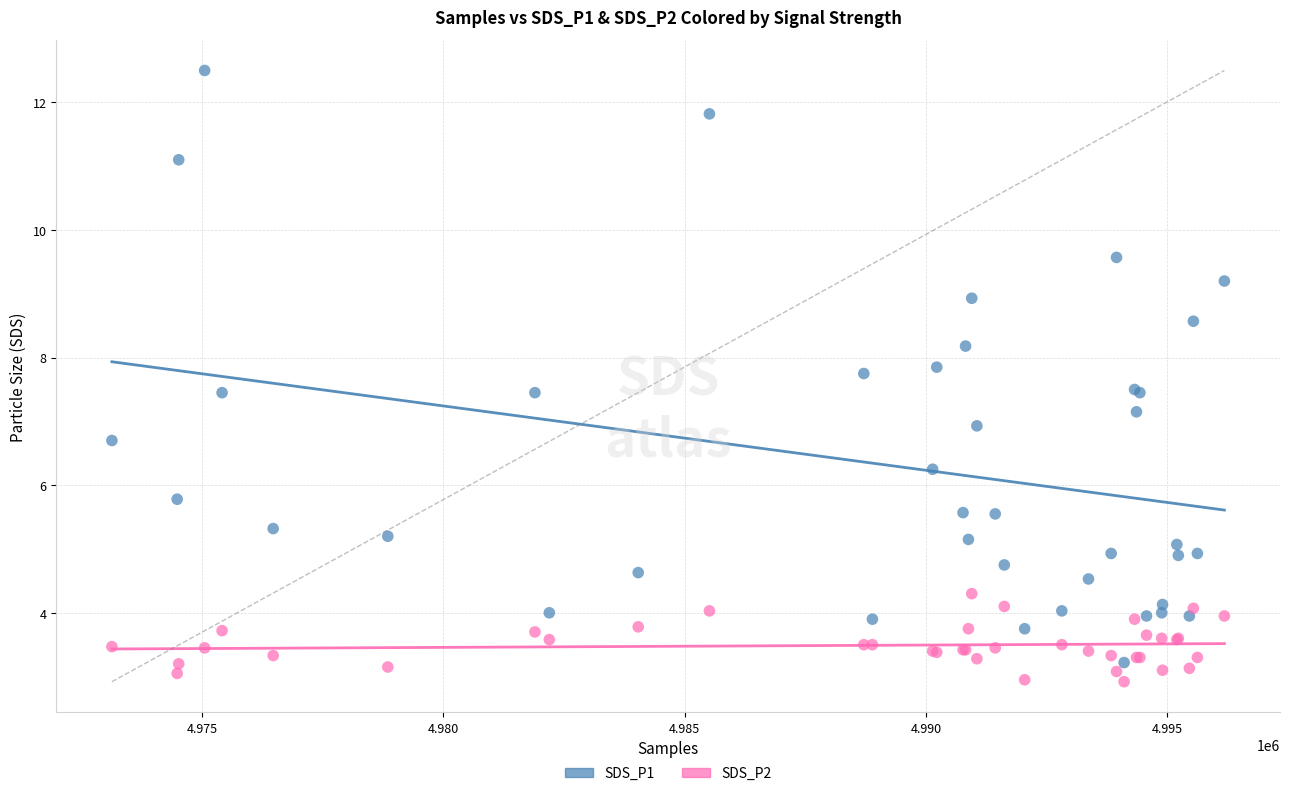

Which series reaches the maximum Y coordinate?

SDS_P1